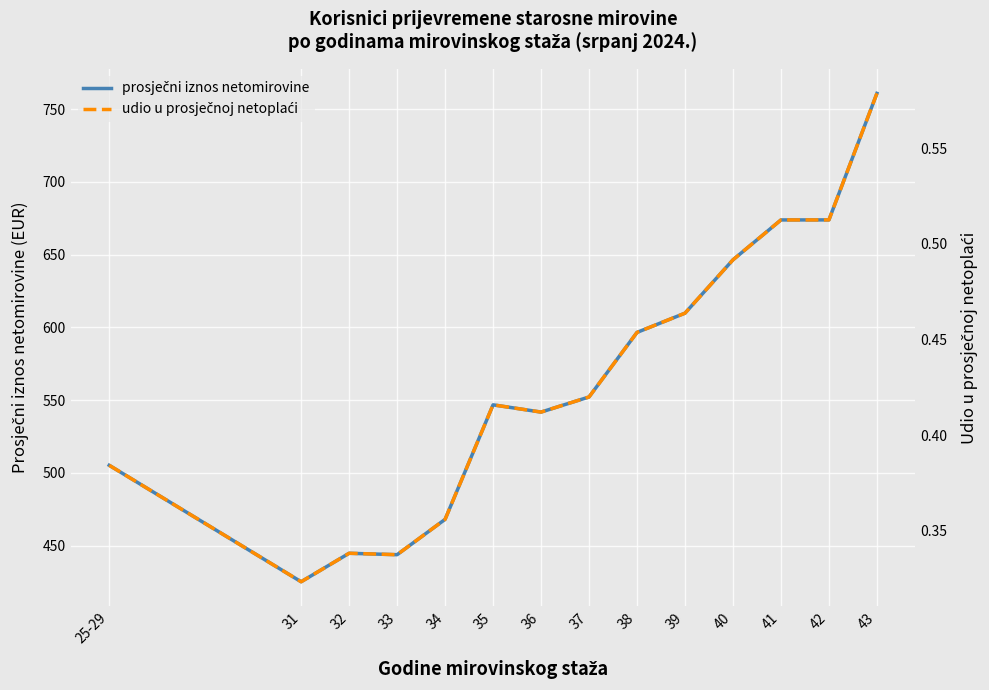

True or false: udio u prosječnoj netoplaći and prosječni iznos netomirovine intersect in this chart.

False